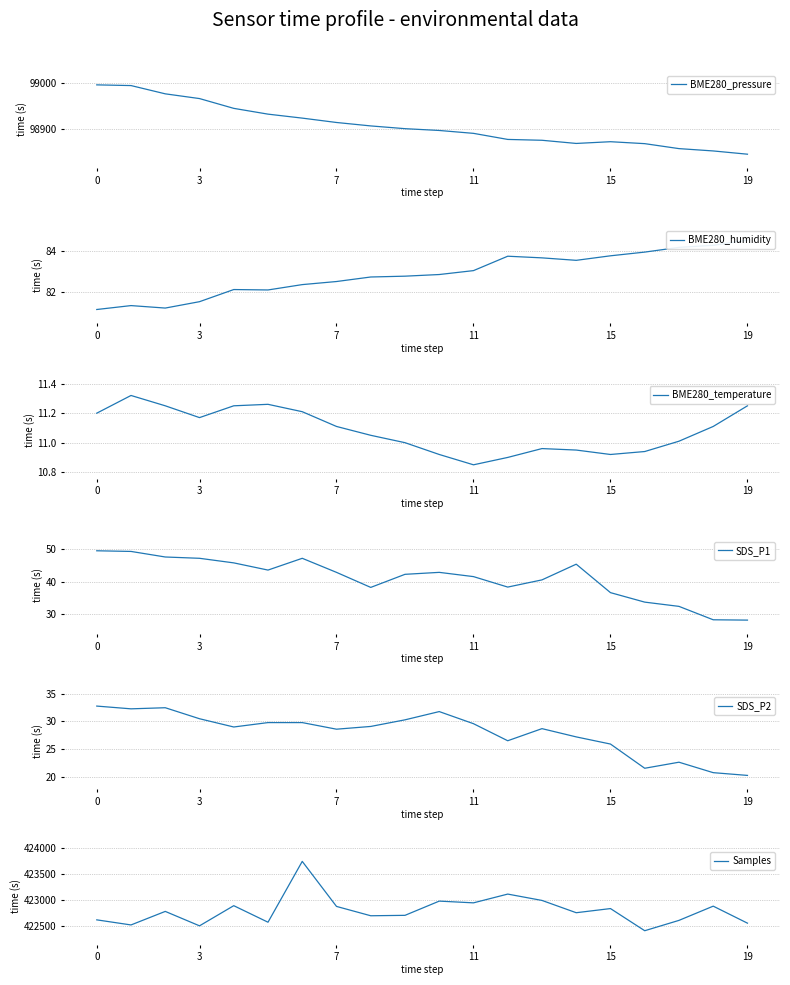

How many values in the Samples series exceed 422785?

9